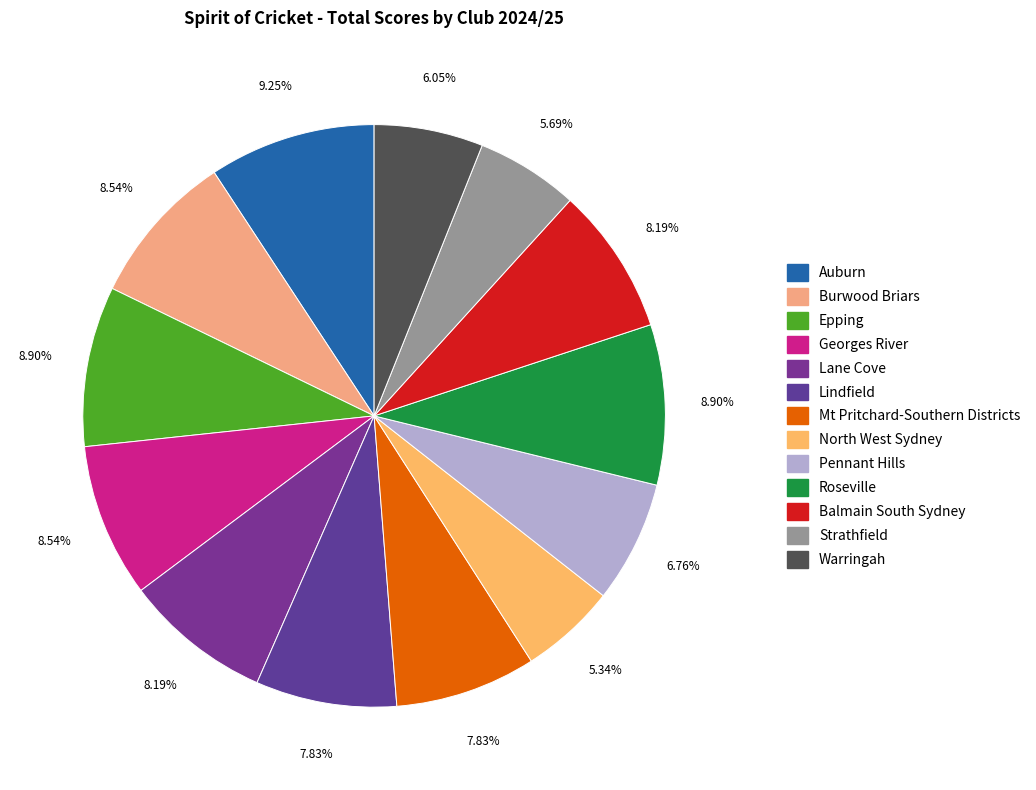

Do Lindfield and Warringah together represent more than half of the pie?

No